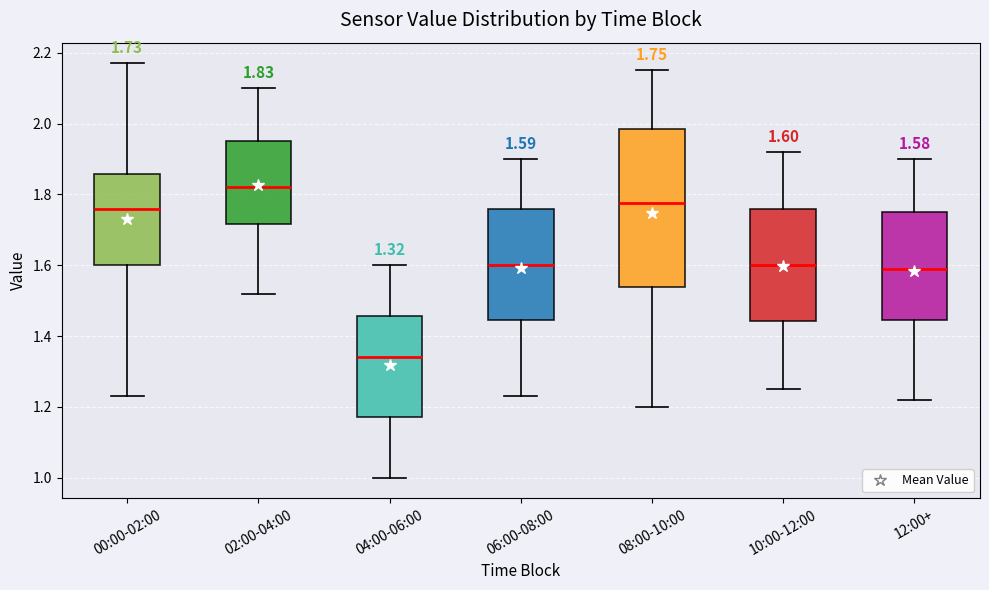

Which box is the tallest, from its lower edge to its upper edge?

08:00-10:00